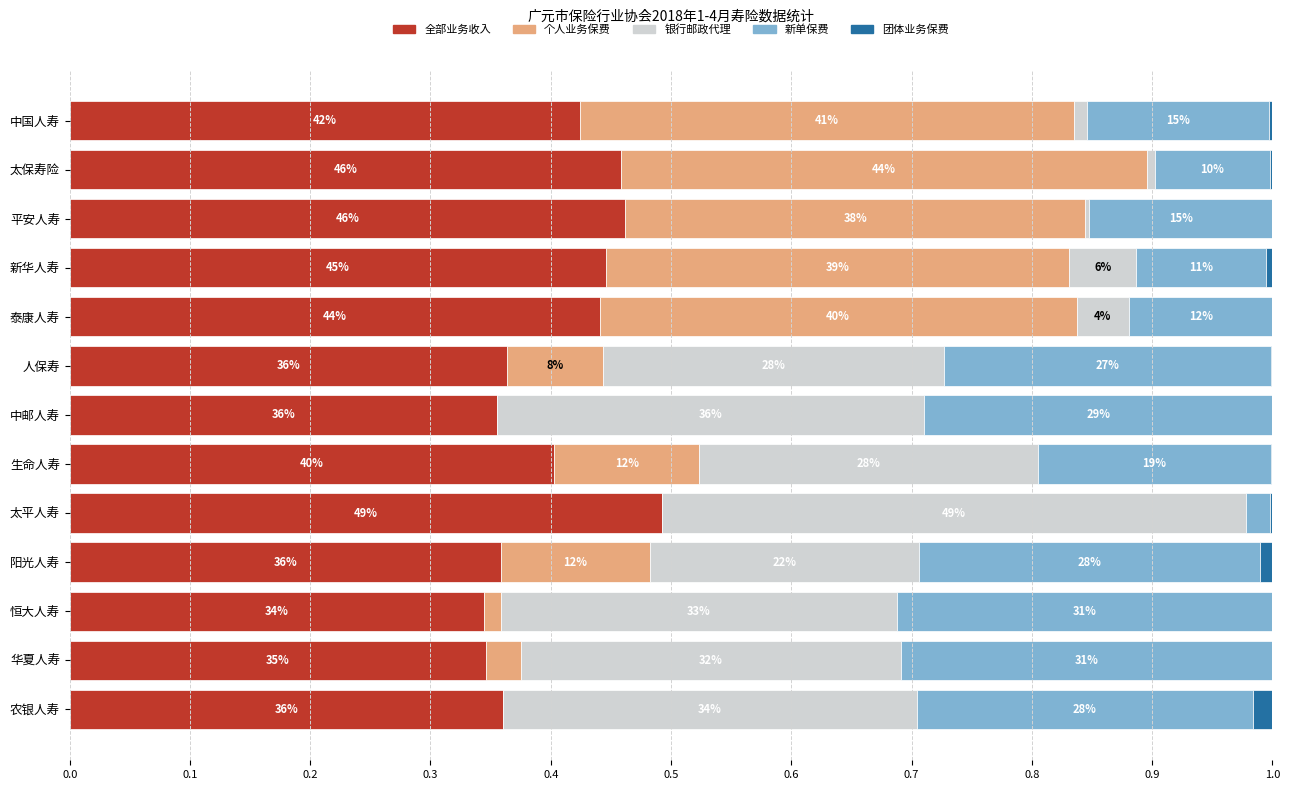

Which series has the largest total across all categories?

全部业务收入